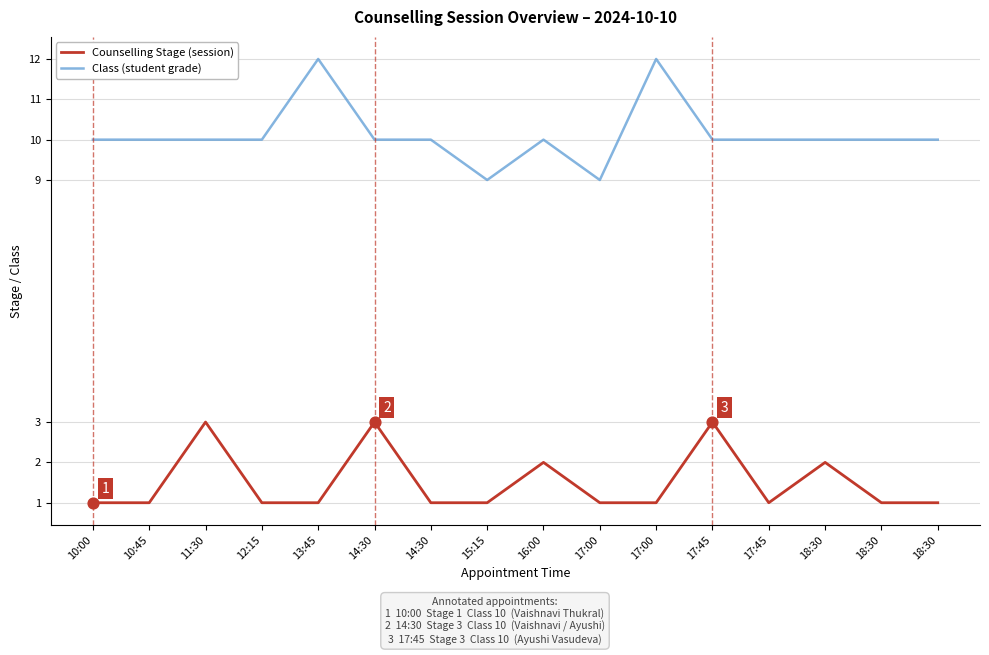

What are all the series names shown in the legend?

Counselling Stage (session), Class (student grade)